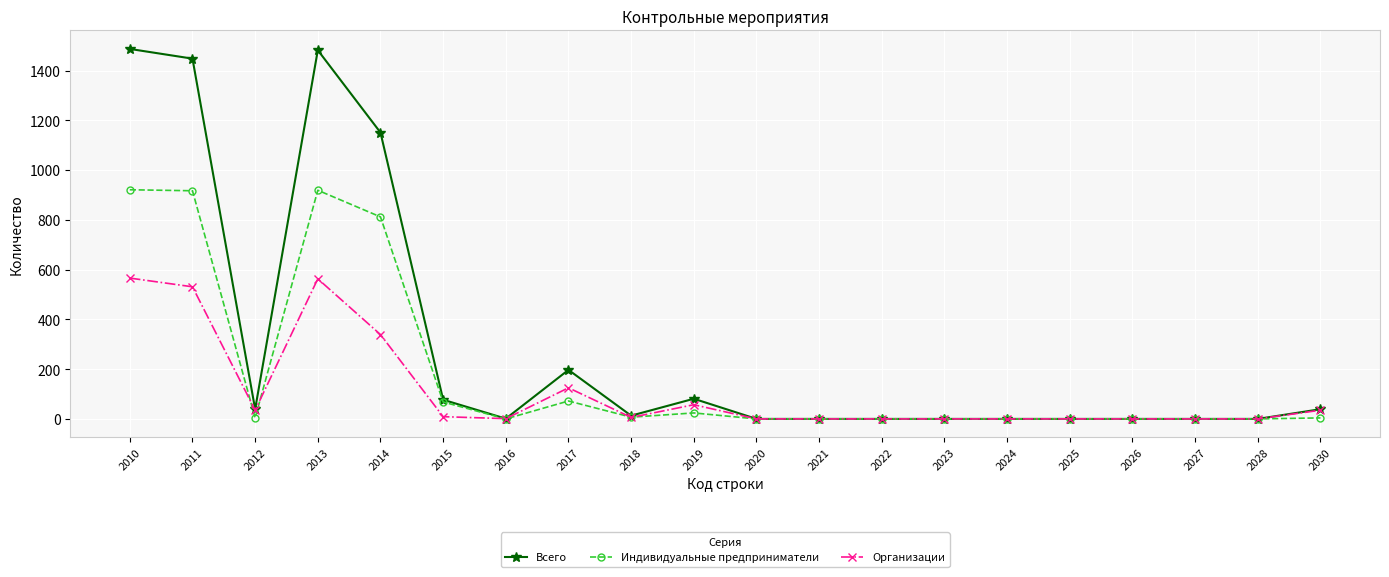

True or false: Индивидуальные предприниматели has a value of 414 at 2027.

False